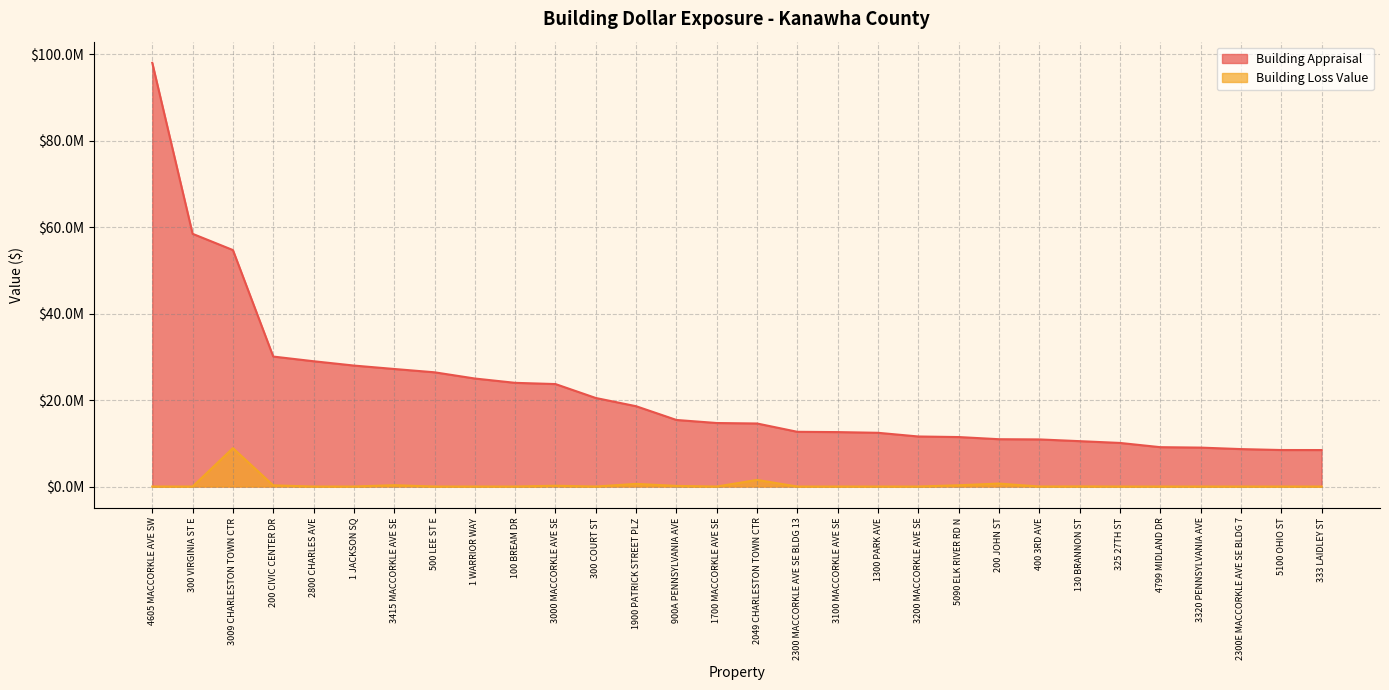

At which label does Building Appraisal first exceed 14700590?

4605 MACCORKLE AVE SW